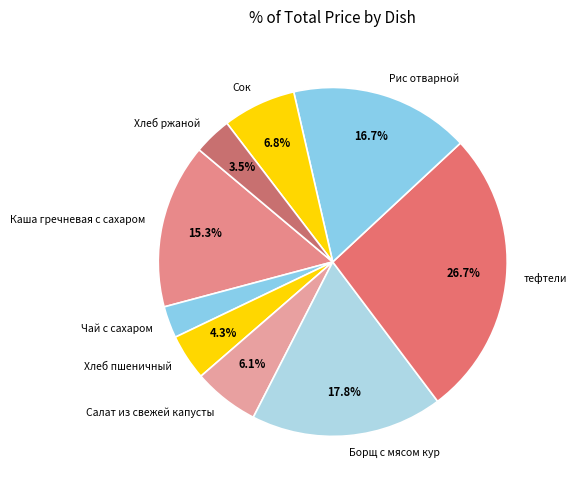

How many segments does this pie chart have?

9